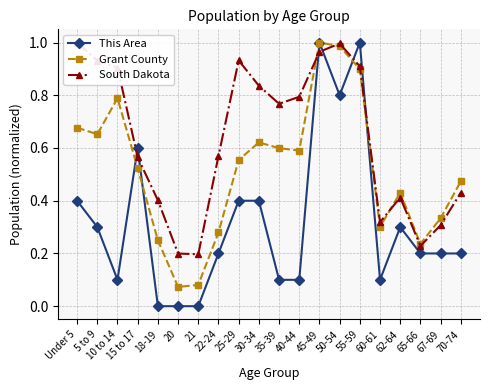

True or false: Grant County and South Dakota intersect in this chart.

True